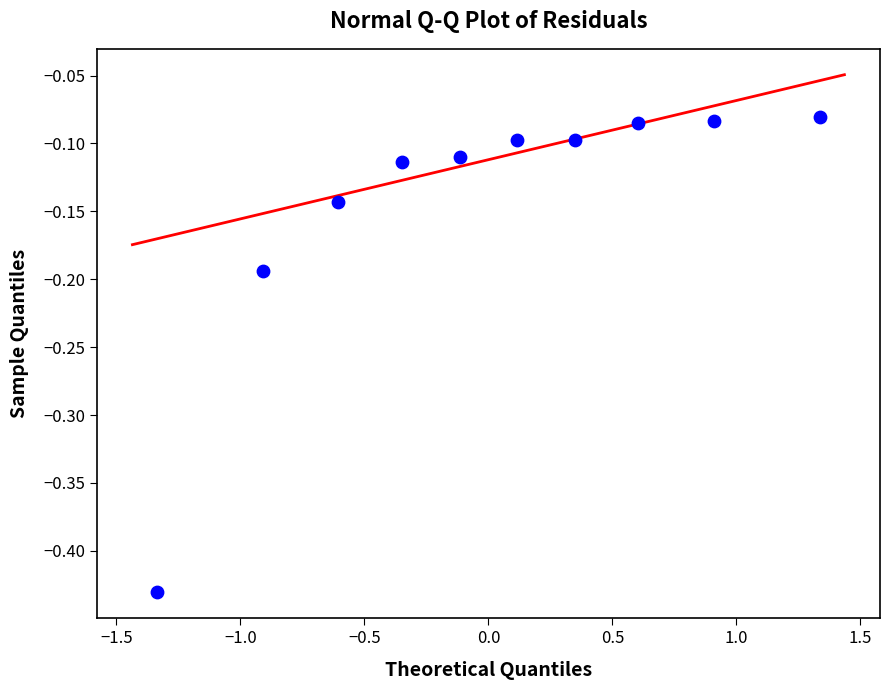

What is the range of Y values (max minus min)?

0.4